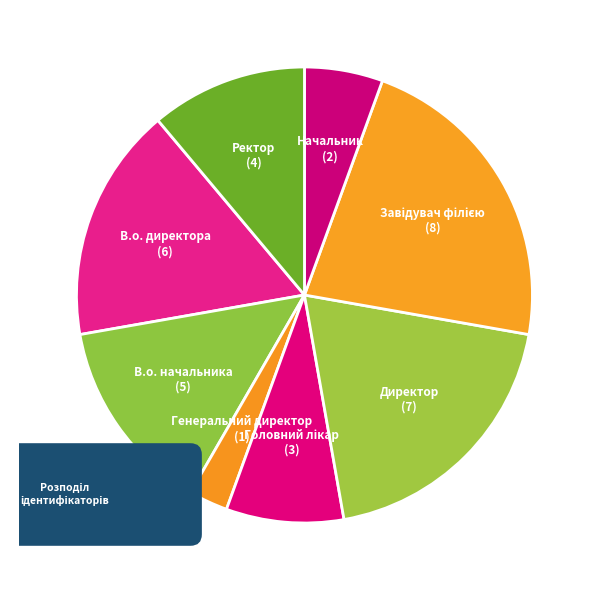

To the nearest percent, what portion does В.о. начальника represent?

14%